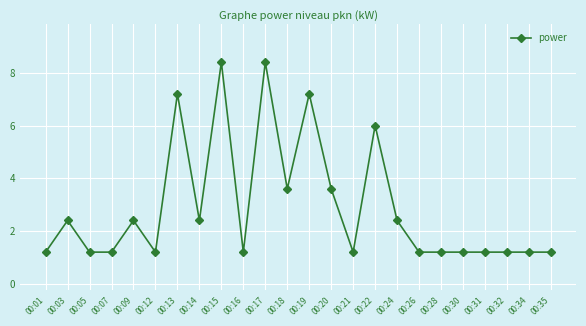

What is the ratio of the value at 00:22 to the value at 00:01?

5.0